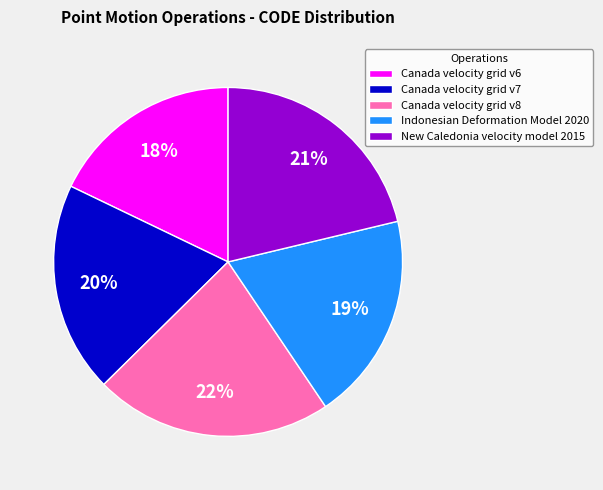

Does any single category account for the majority?

No